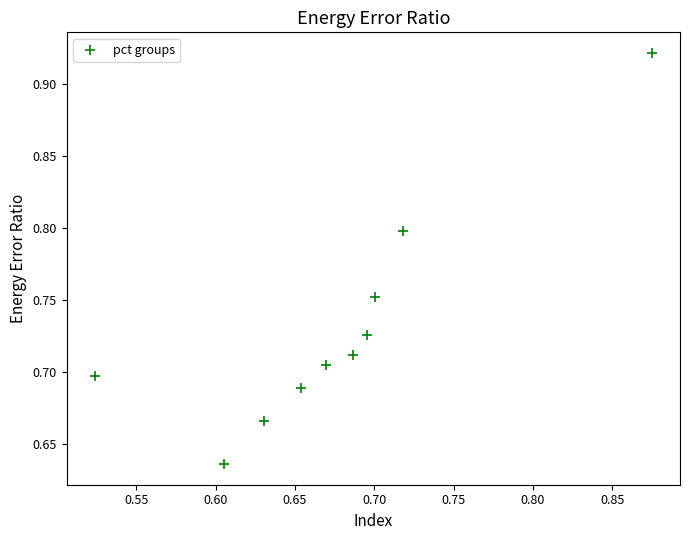

What is the range of X values (max minus min)?

0.4